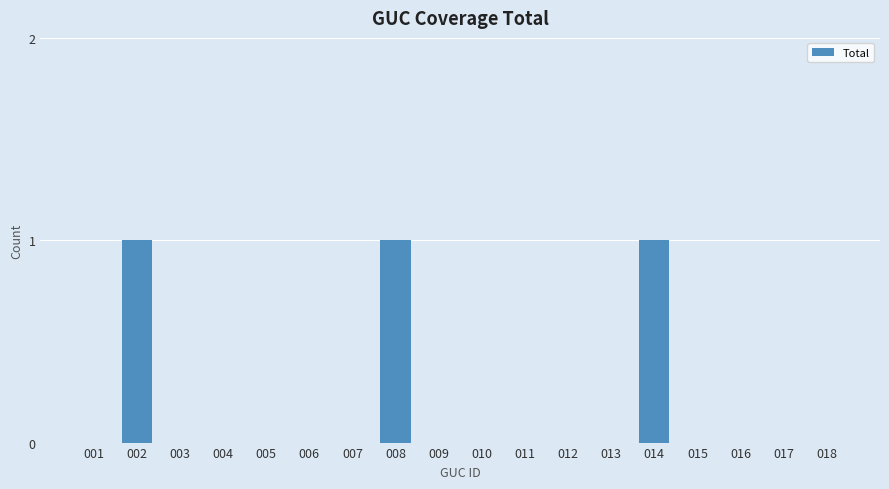

True or false: the data shows -1 at 009.

False